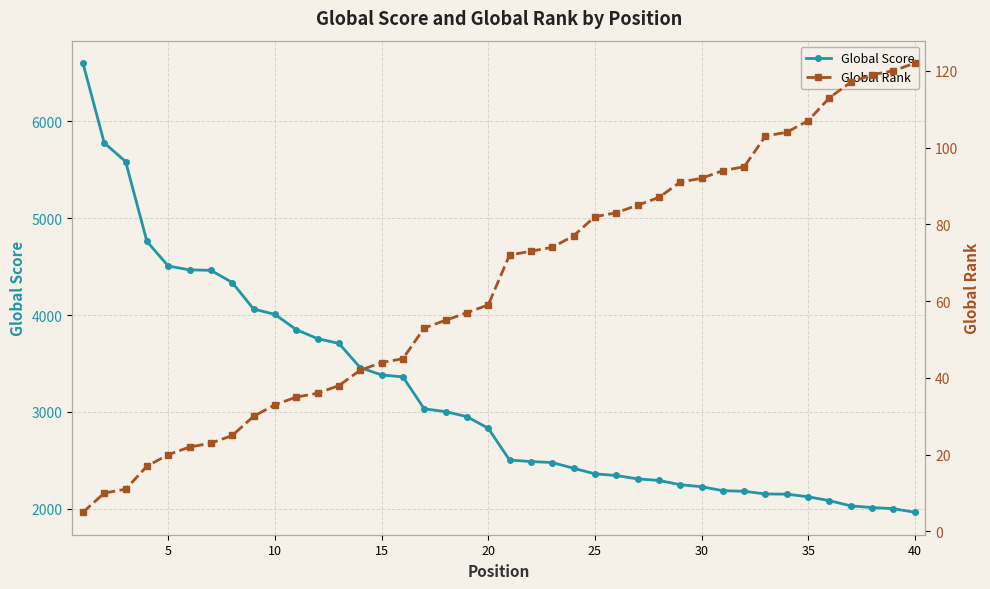

What is the highest value of the Global Score series?

6603